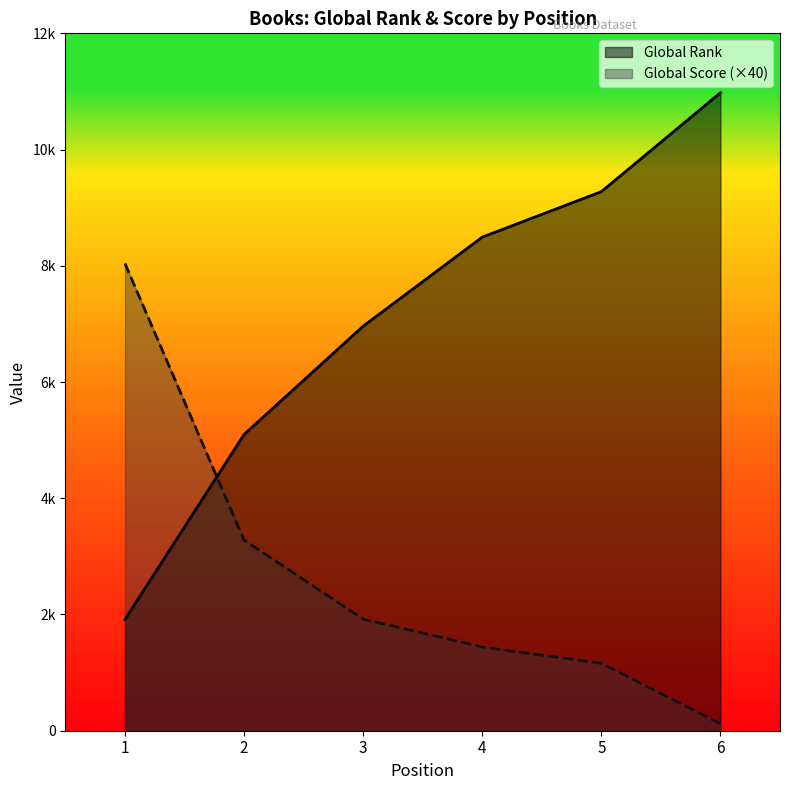

List the labels in order of Global Rank value, largest first.

6, 5, 4, 3, 2, 1